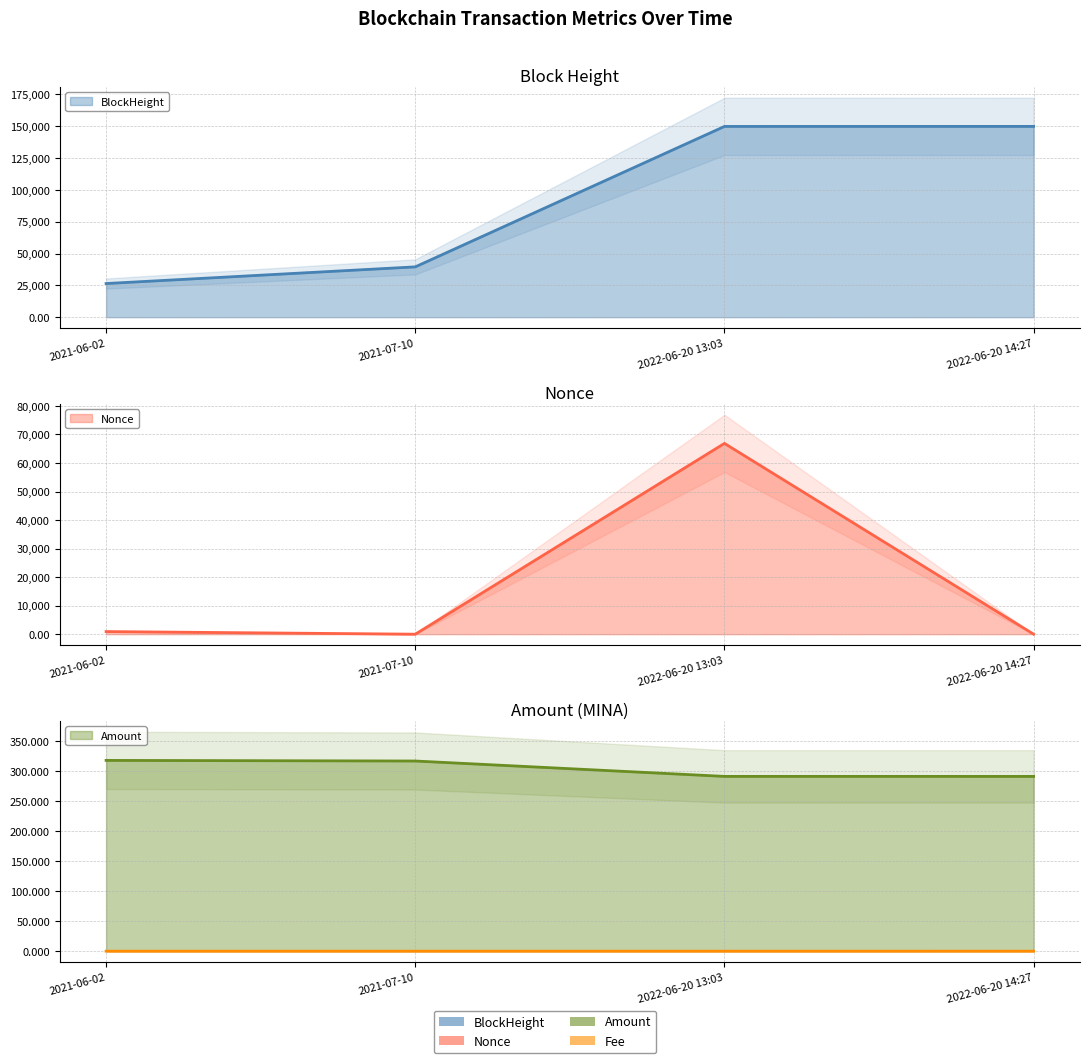

Where is Fee (line) nearest to the value 0?

2022-06-20 13:03